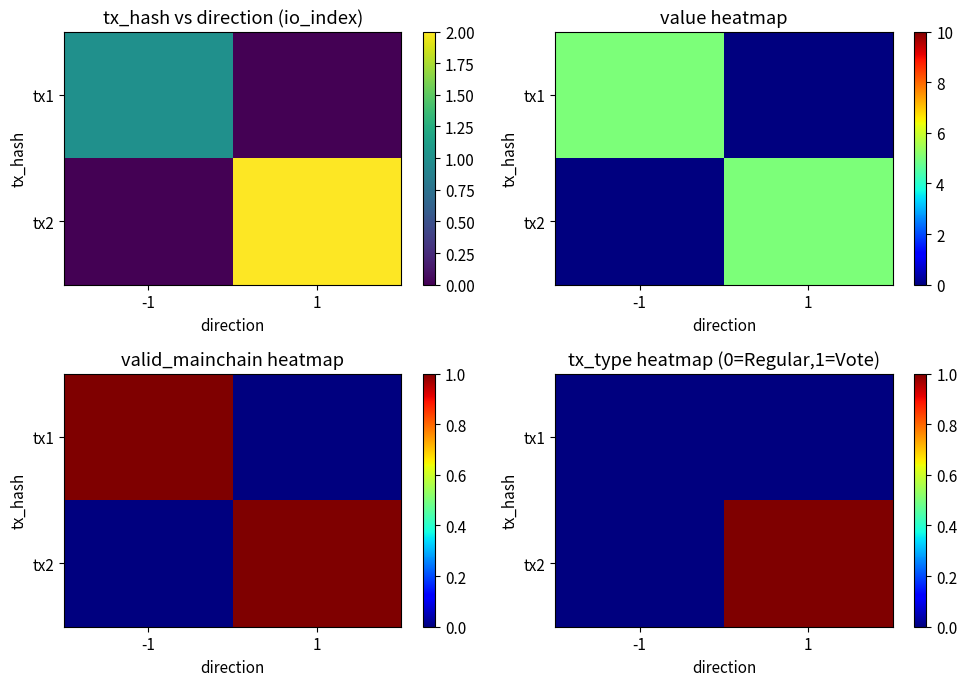

Rank the series by their maximum value, from lowest to highest.

tx1, tx2